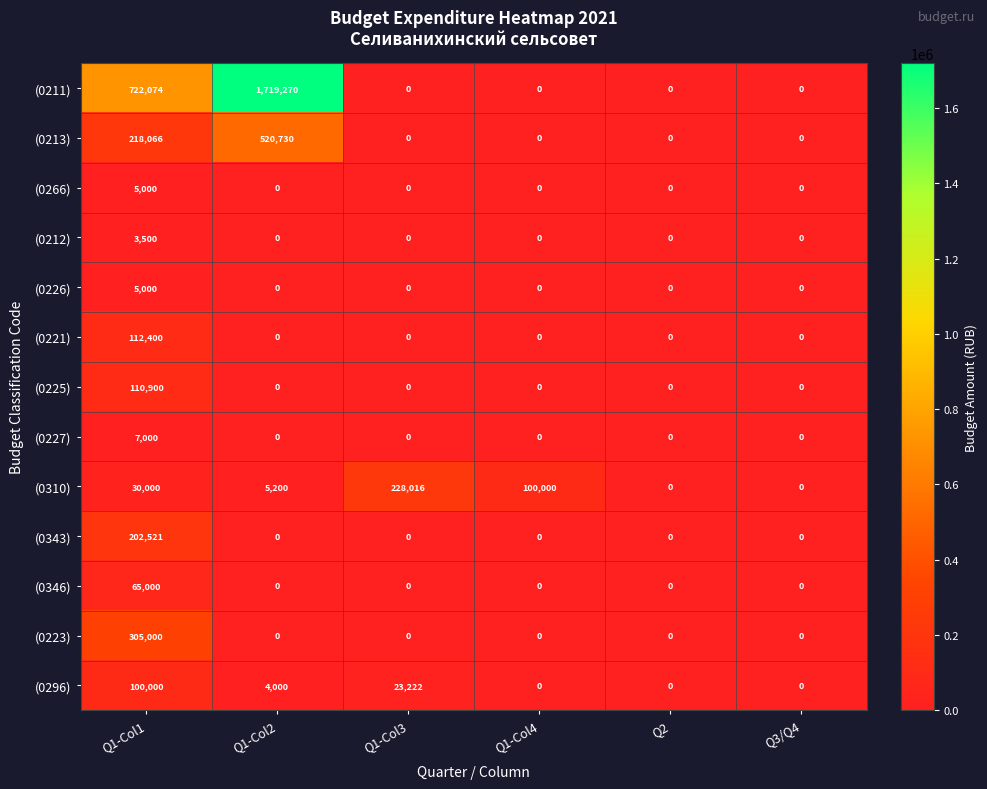

Is it true that (0346) equals 97457 at Q1-Col1?

False